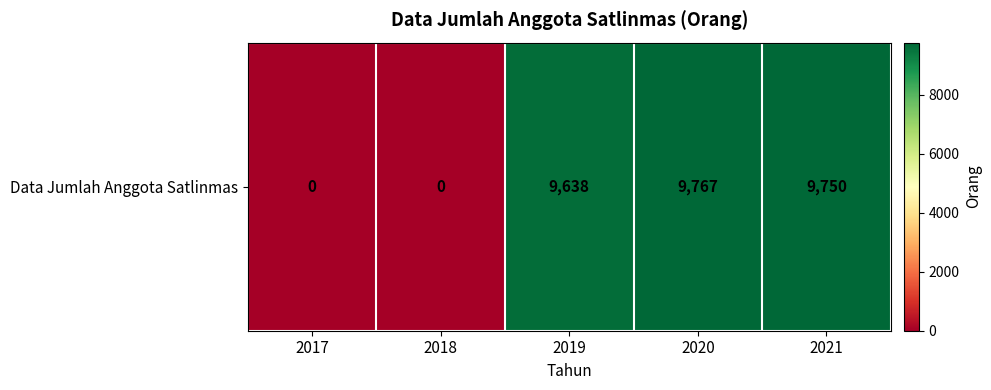

What is the change in value from 2017 to 2019?

+9638